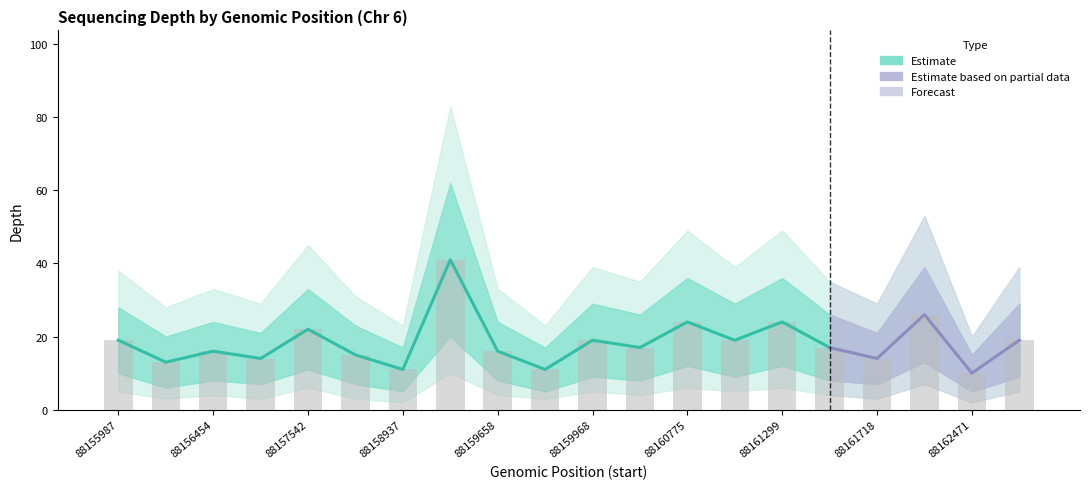

Is it true that depth_lower equals 32 at 88159319?

False